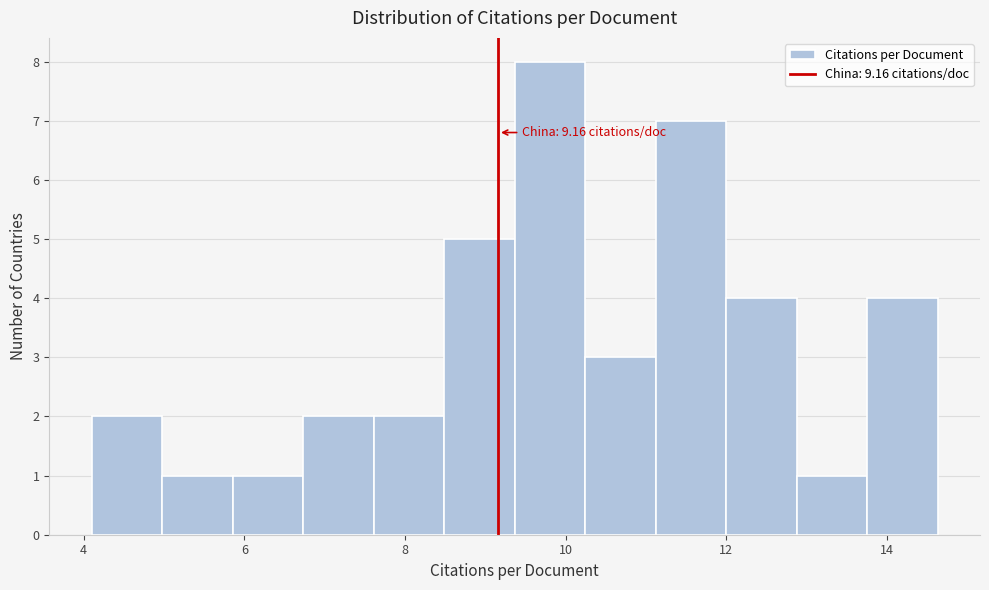

Over which range of the x-axis is the bar tallest?

9.4 to 10.2